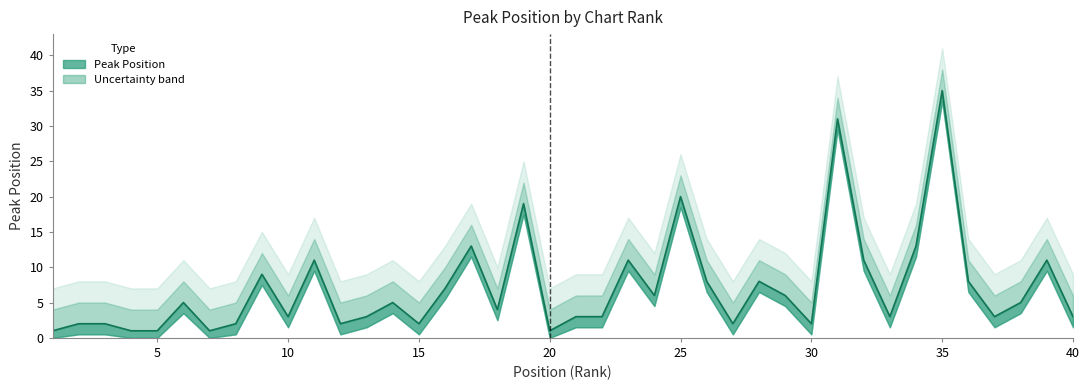

What is the greatest value displayed?

35